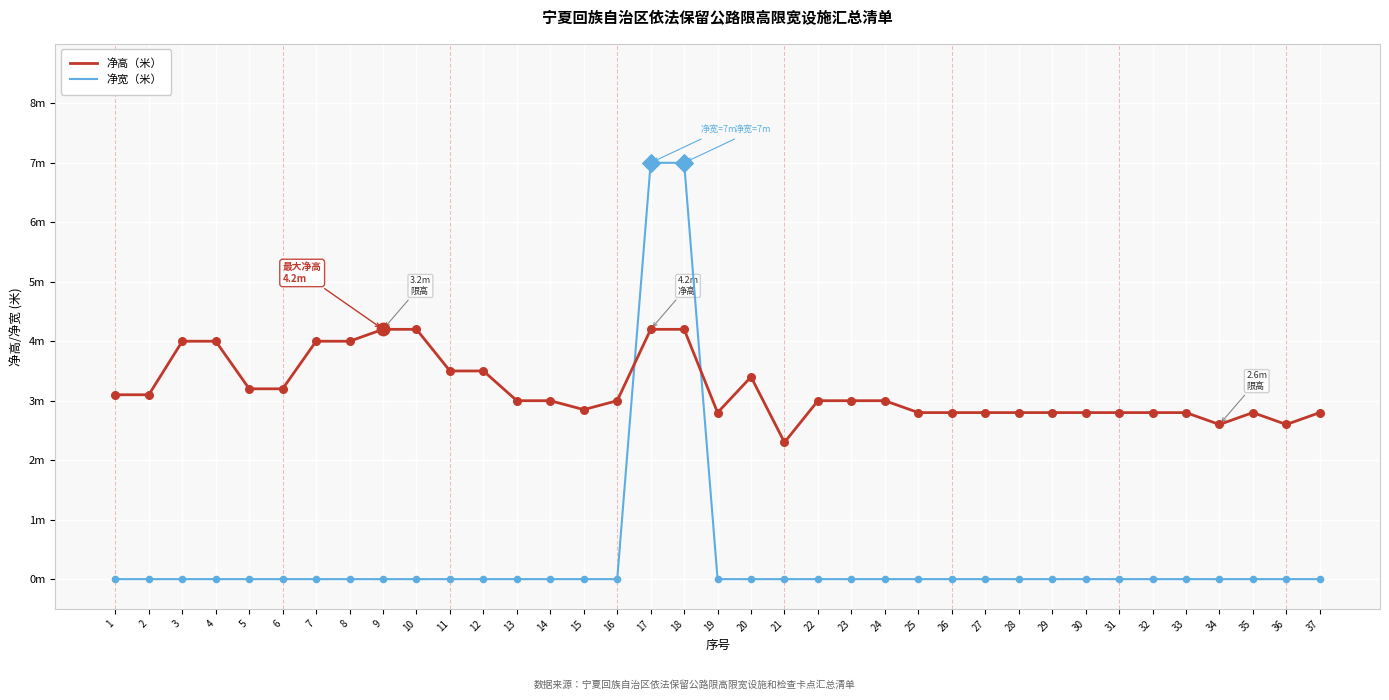

At how many categories does at least one series exceed 4?

4